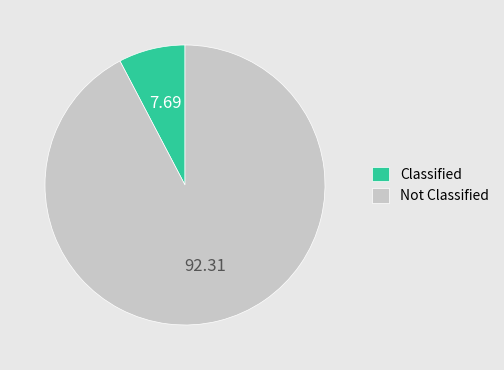

Which category has the biggest portion of the pie?

Not Classified